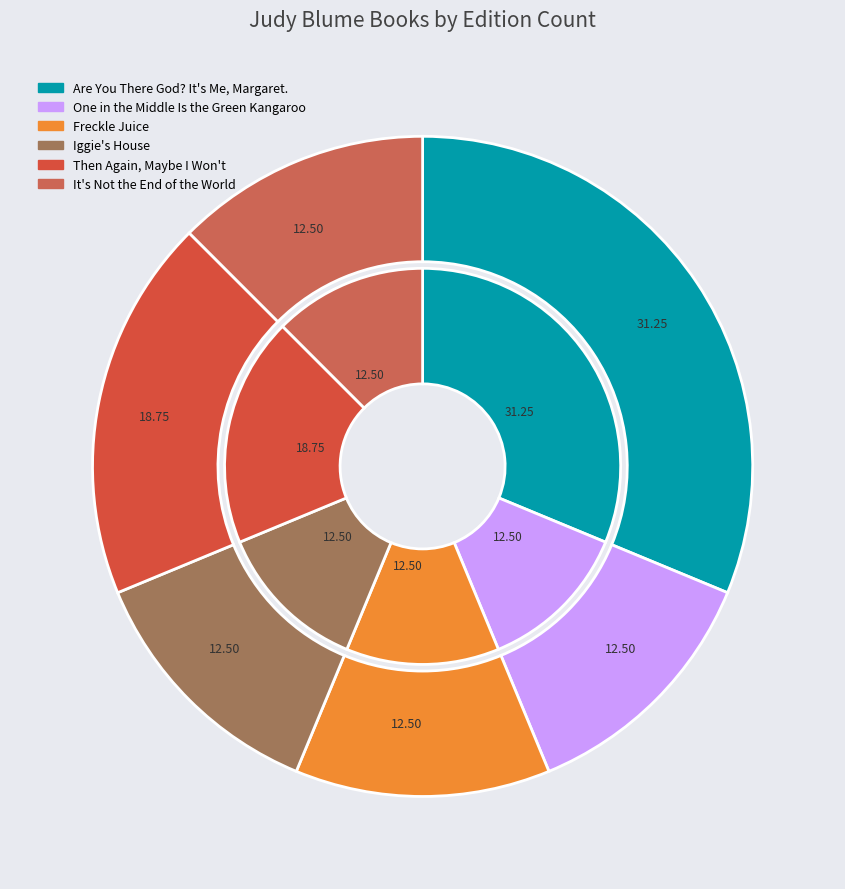

Which category has the biggest portion of the pie?

Are You There God? It's Me, Margaret.